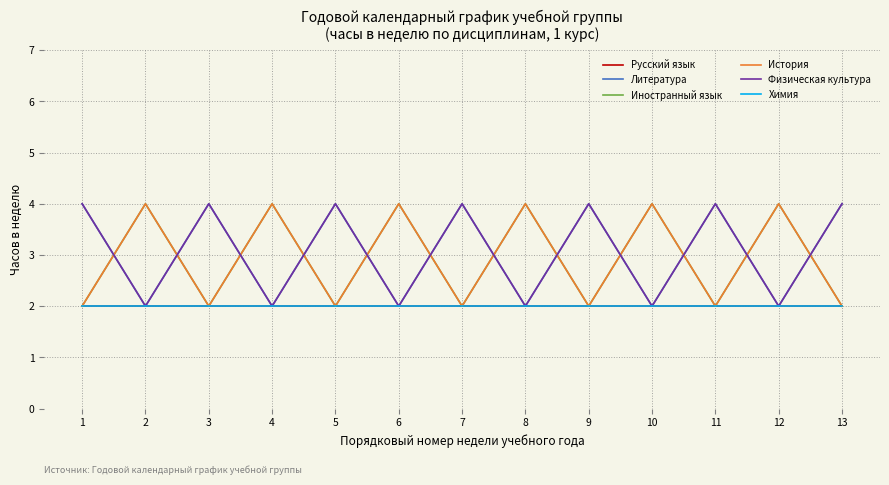

What is the value of the Русский язык point at the 6th from the left?

2